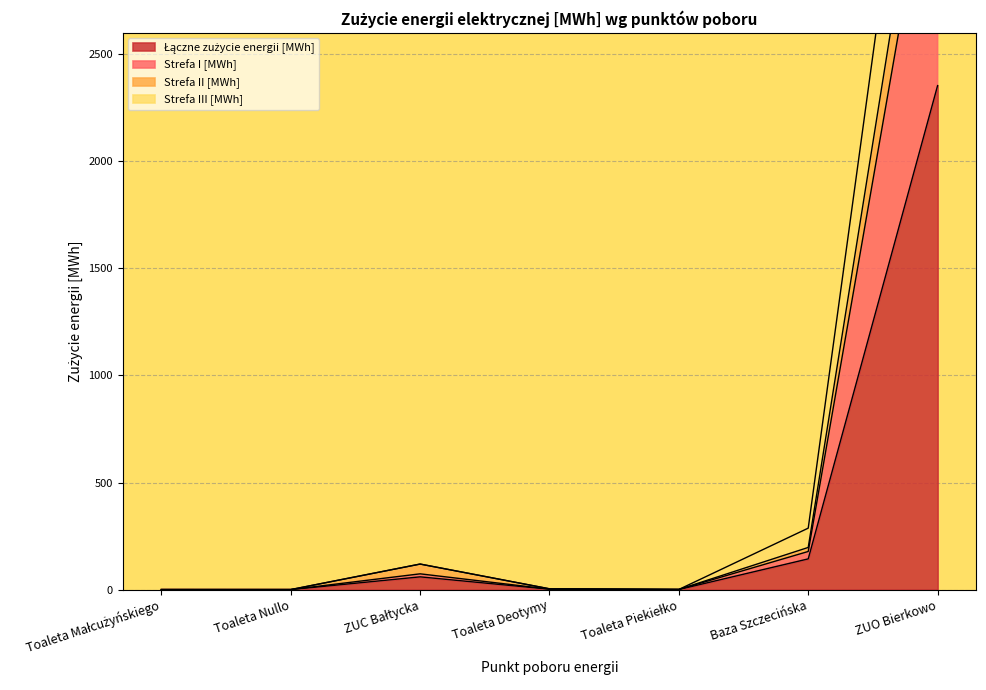

Does the chart have visible grid lines?

Yes